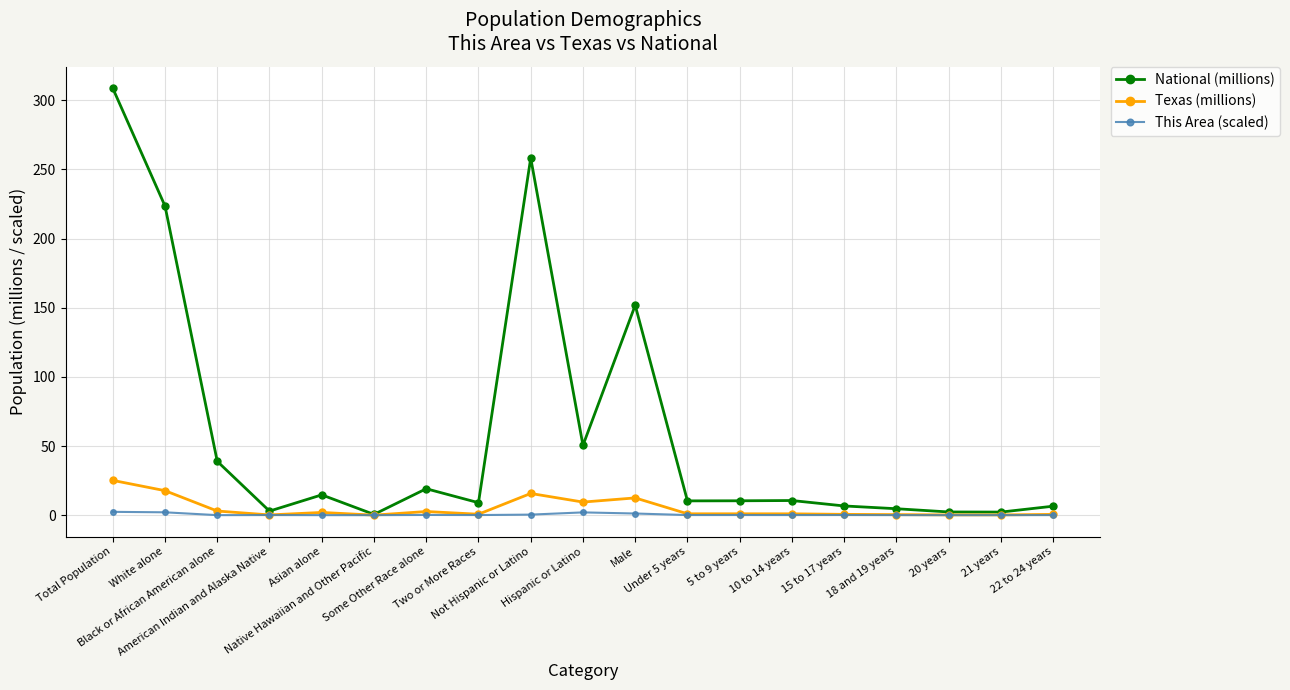

What is the total value across all series at 20 years?

2.5